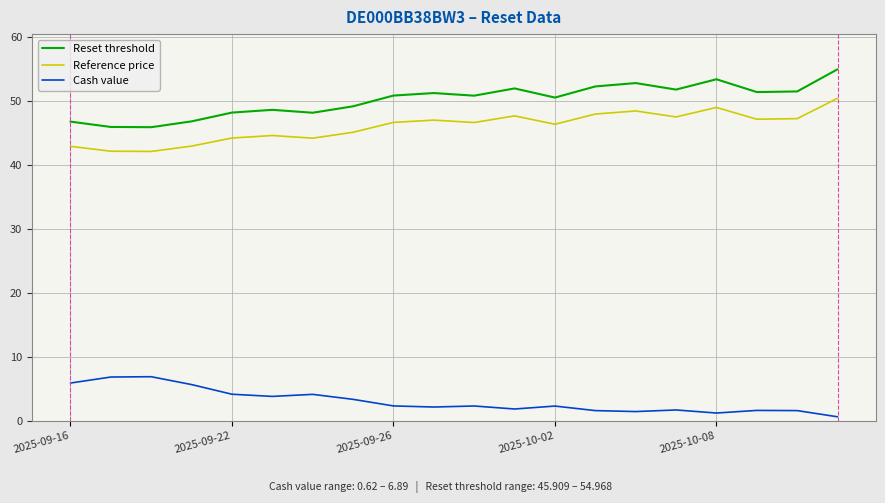

What is the maximum value for Cash value?

6.9